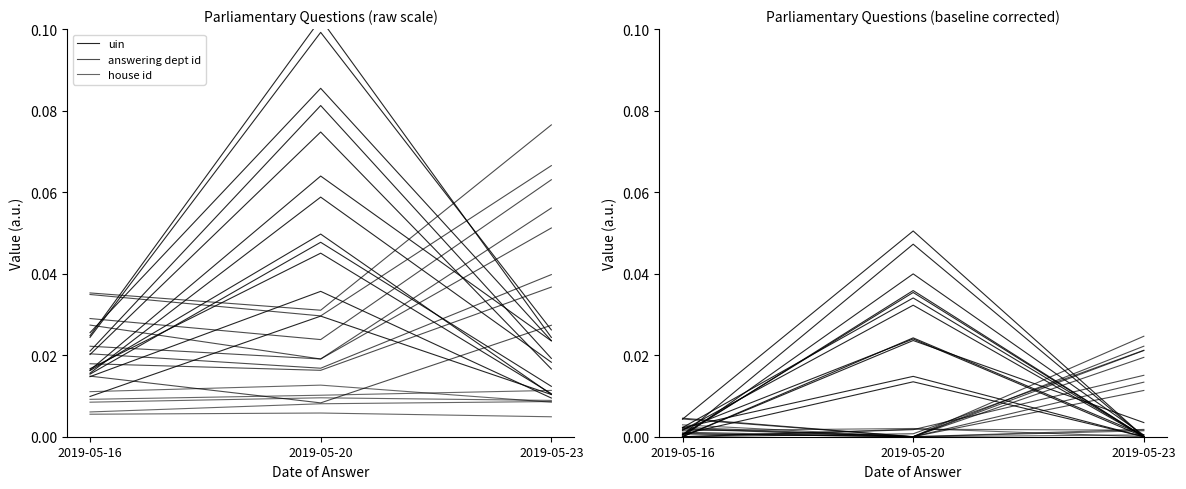

Rank the series by their maximum value, from highest to lowest.

uin, answering dept id, house id